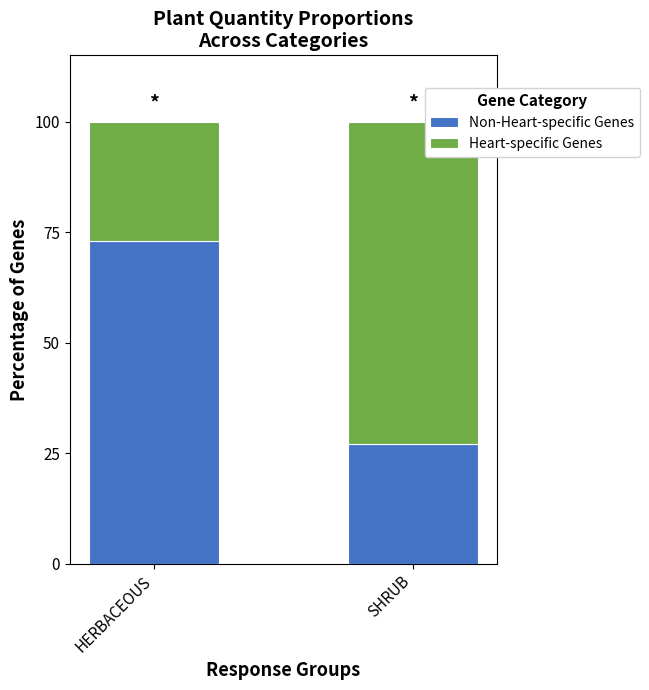

What is the total value across all series at SHRUB?

100.0